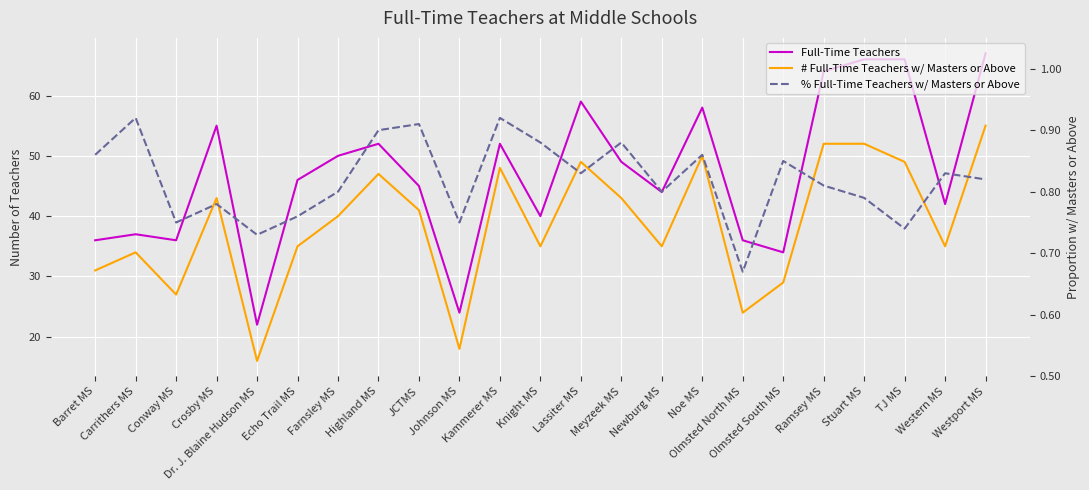

True or false: # Full-Time Teachers w/ Masters or Above has a value of 45.2 at Barret MS.

False